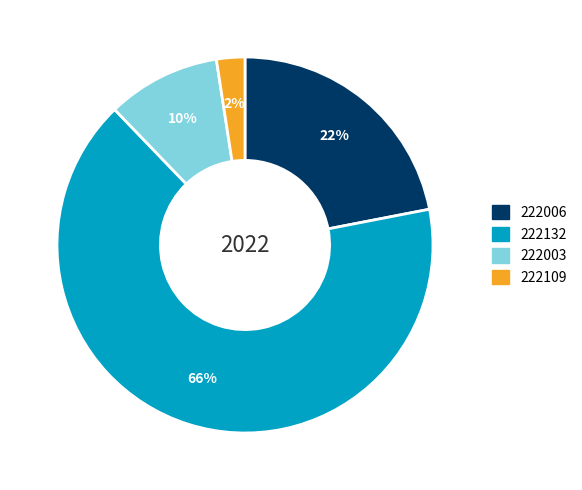

Is the sum of 222003 and 222132 greater than half?

Yes